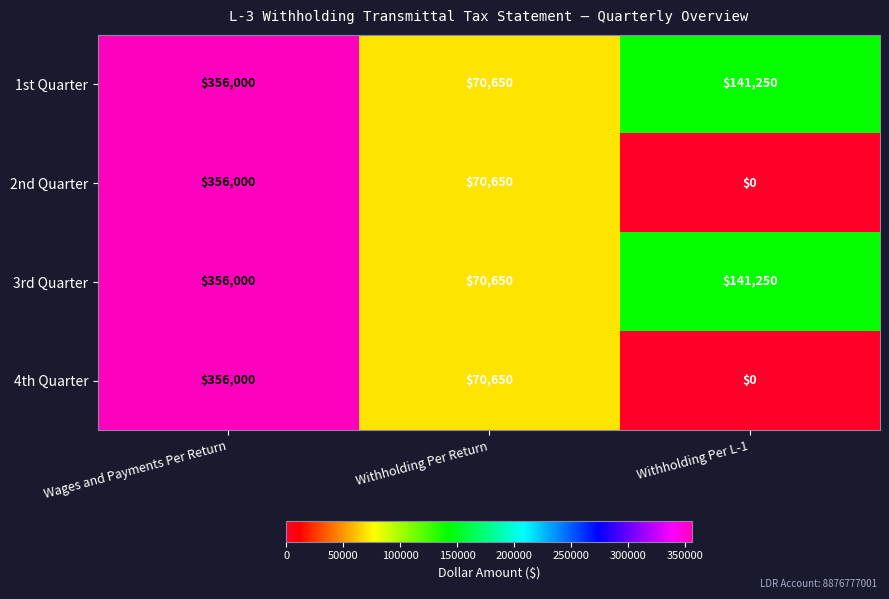

The 4th Quarter series shows 20292 at Withholding Per Return. True or false?

False